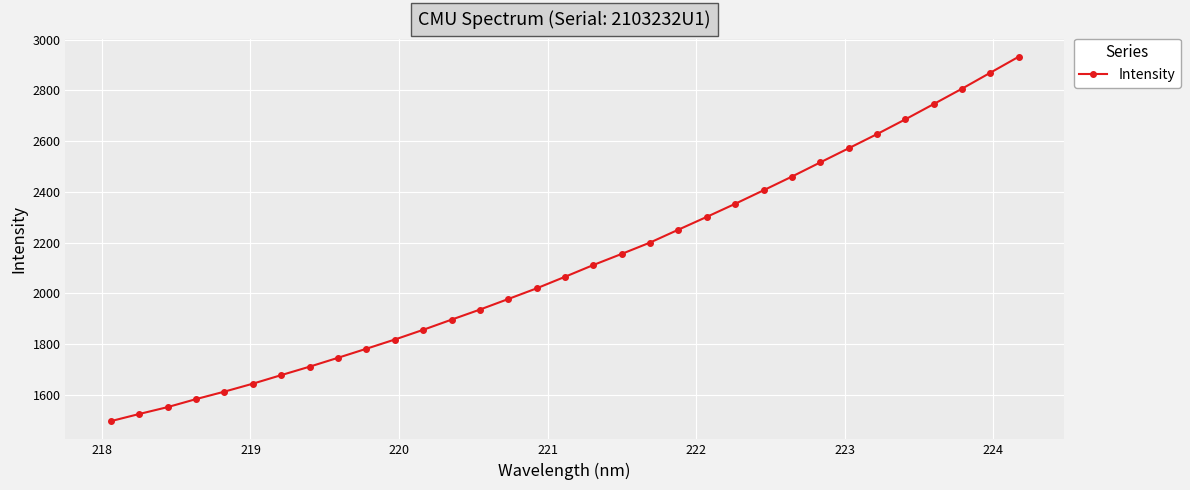

What is the minimum value shown in the chart?

1496.1